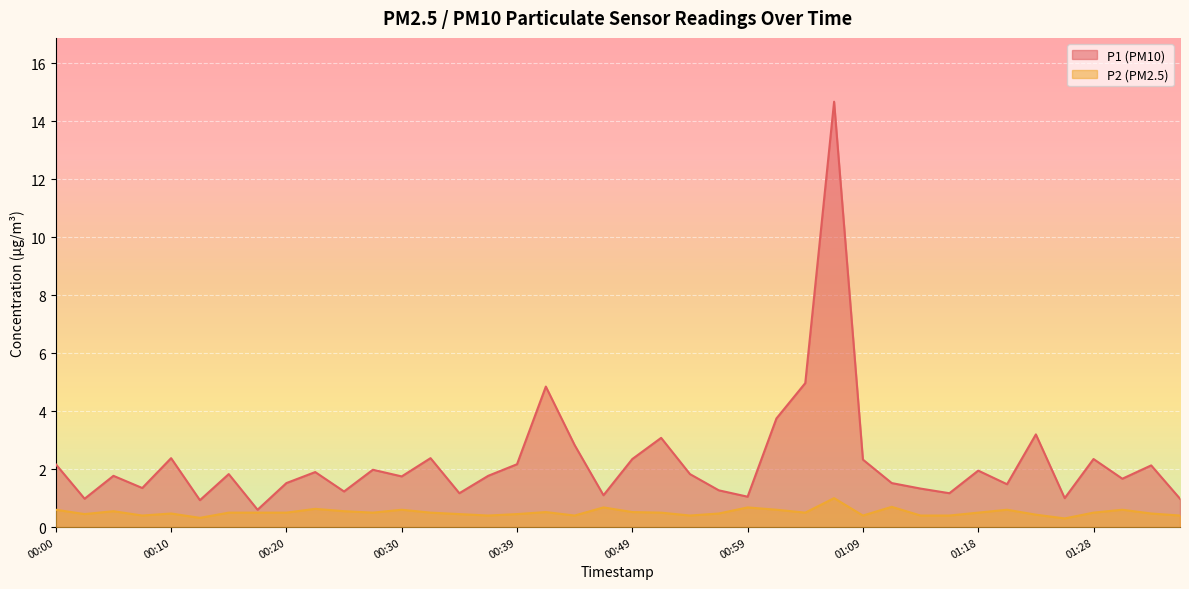

What is the difference between the P2 values at 00:12 and 00:15?

0.2